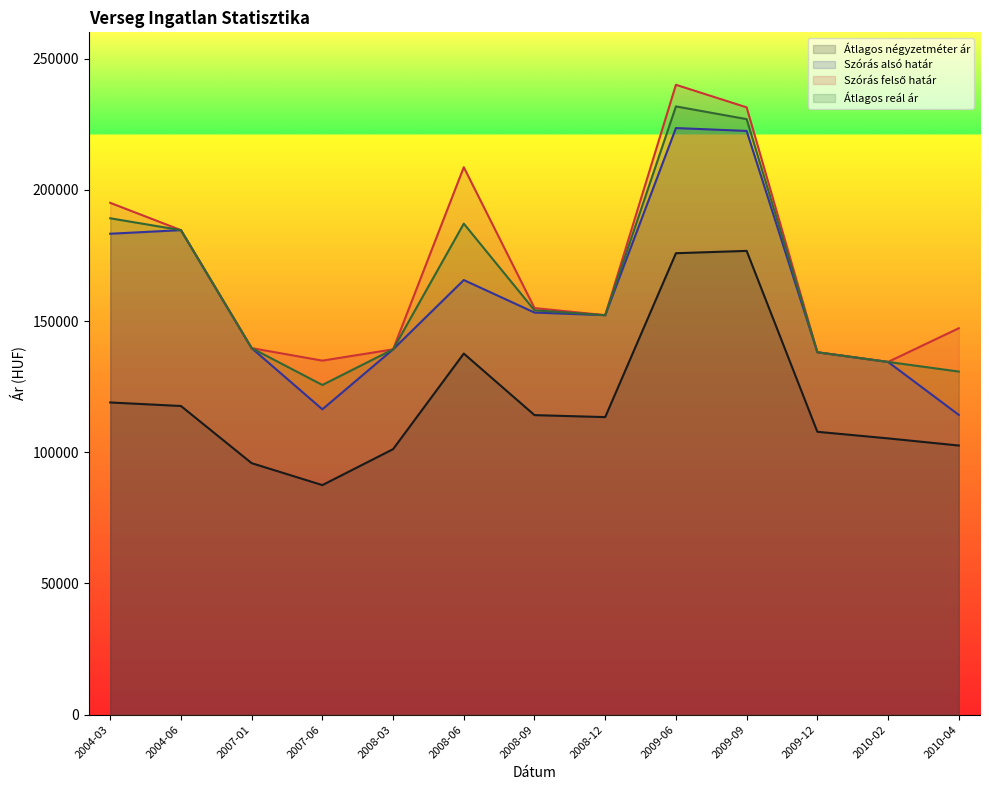

What is the value of the Szórás alsó határ point at the 8th from the left?

152222